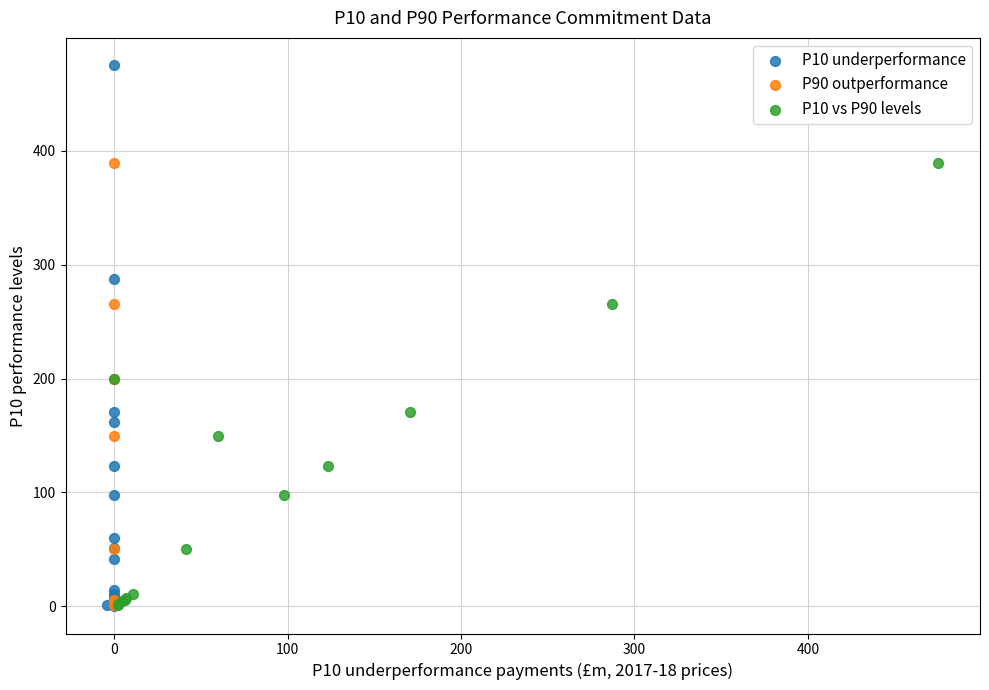

Which series reaches the maximum Y coordinate?

P10 underperformance